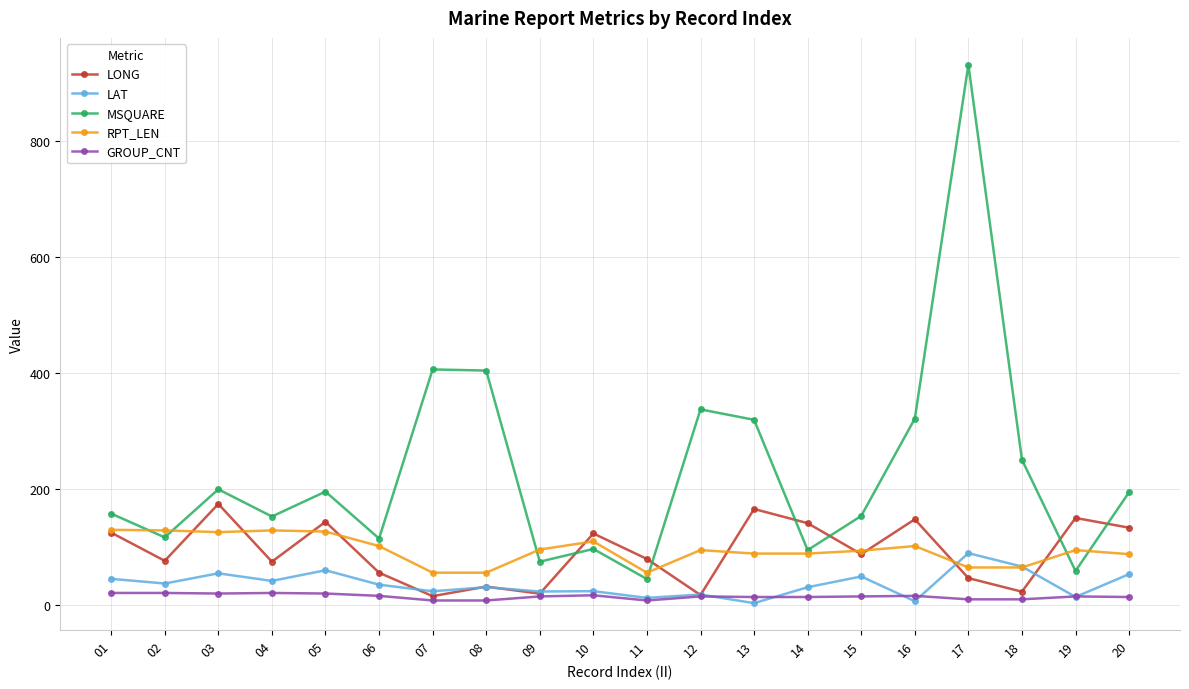

The value of LAT at 18 is 65.6. True or false?

True